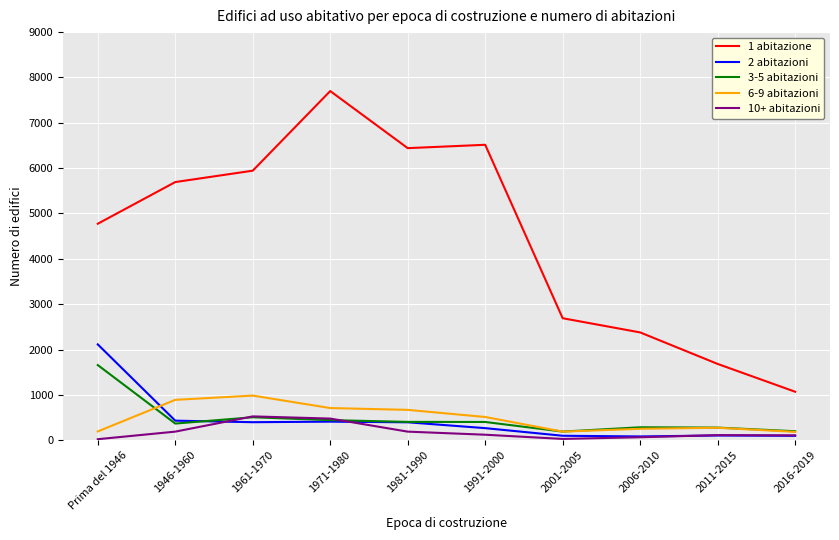

The 3-5 abitazioni series shows 402 at 1991-2000. True or false?

True